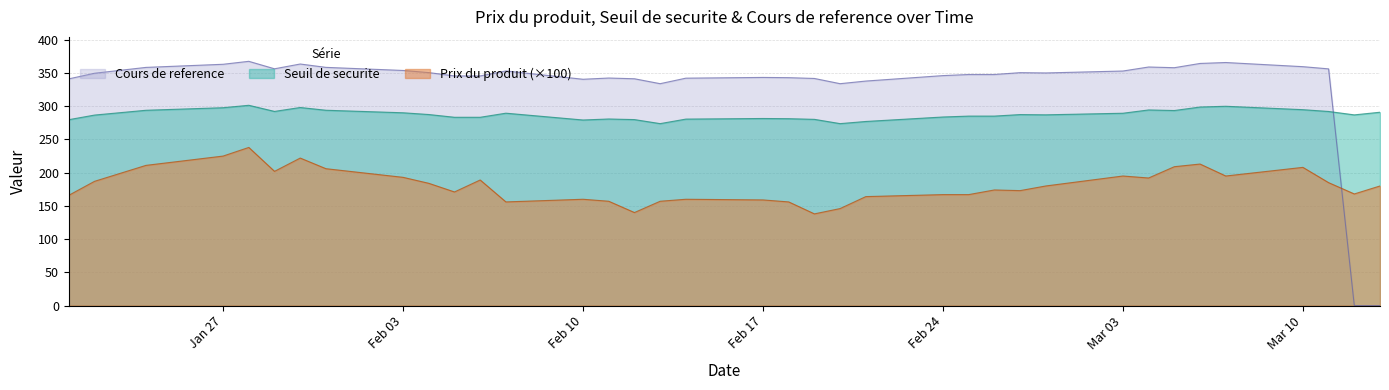

How many lines are shown in the chart?

3